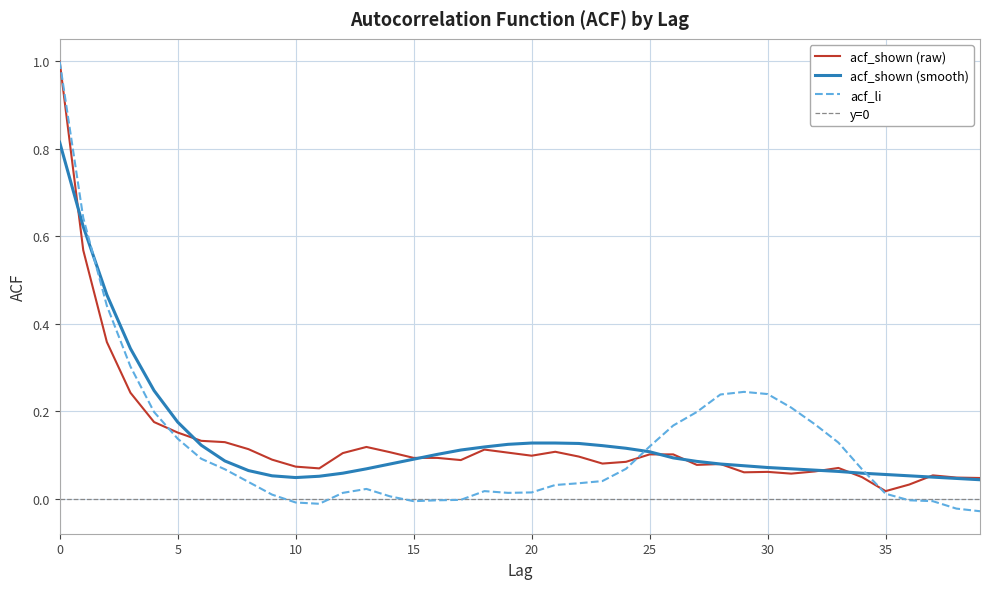

Rank the series by their average value, from lowest to highest.

acf_li, acf_shown, acf_shown_smooth